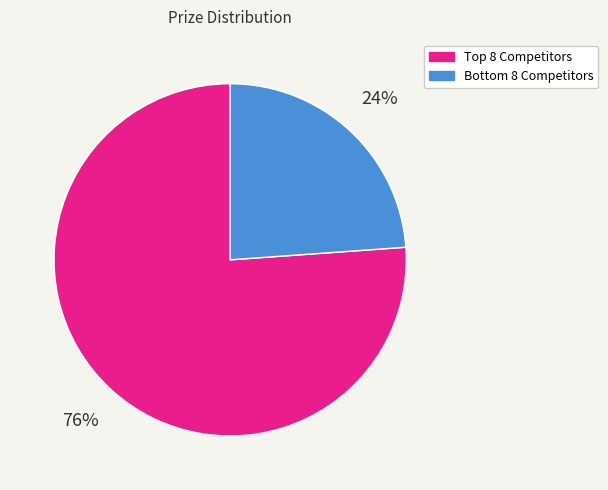

Is there a majority slice in this chart?

Yes